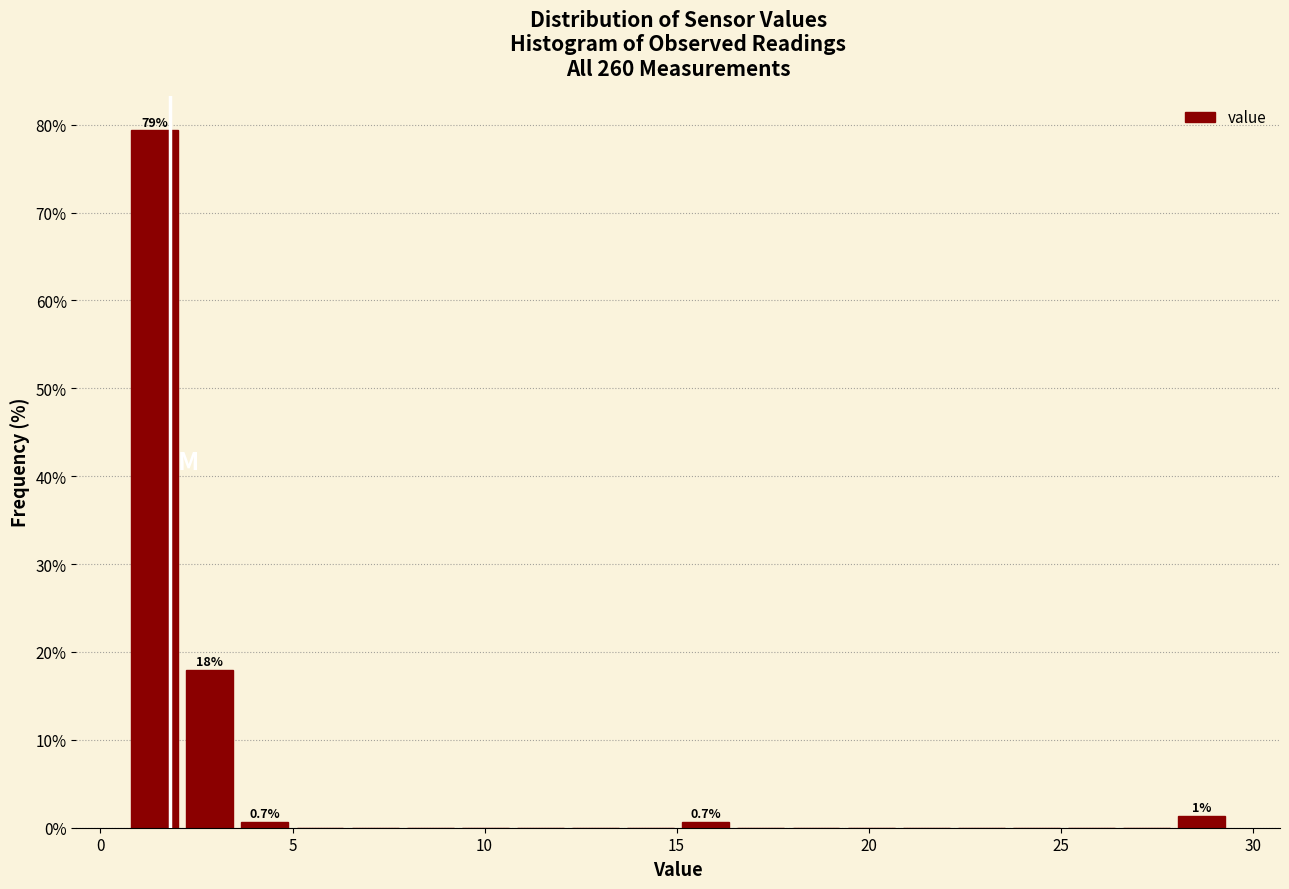

Around what value on the x-axis is the tallest bar? Give the approximate position of its centre, as read against the axis.

1.5